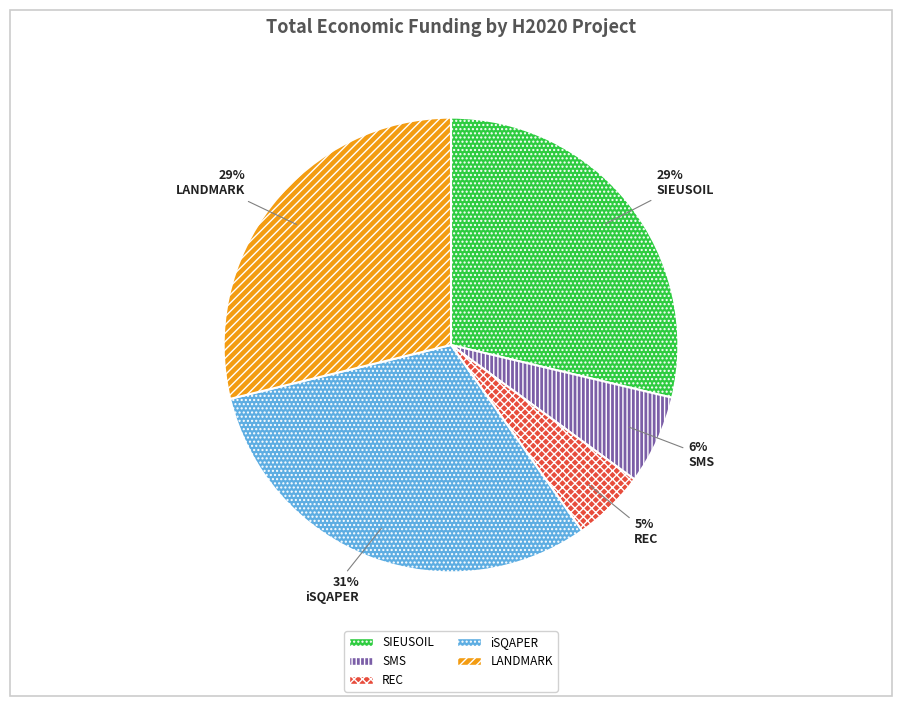

To the nearest percent, what is the combined percentage of SIEUSOIL and LANDMARK?

58%